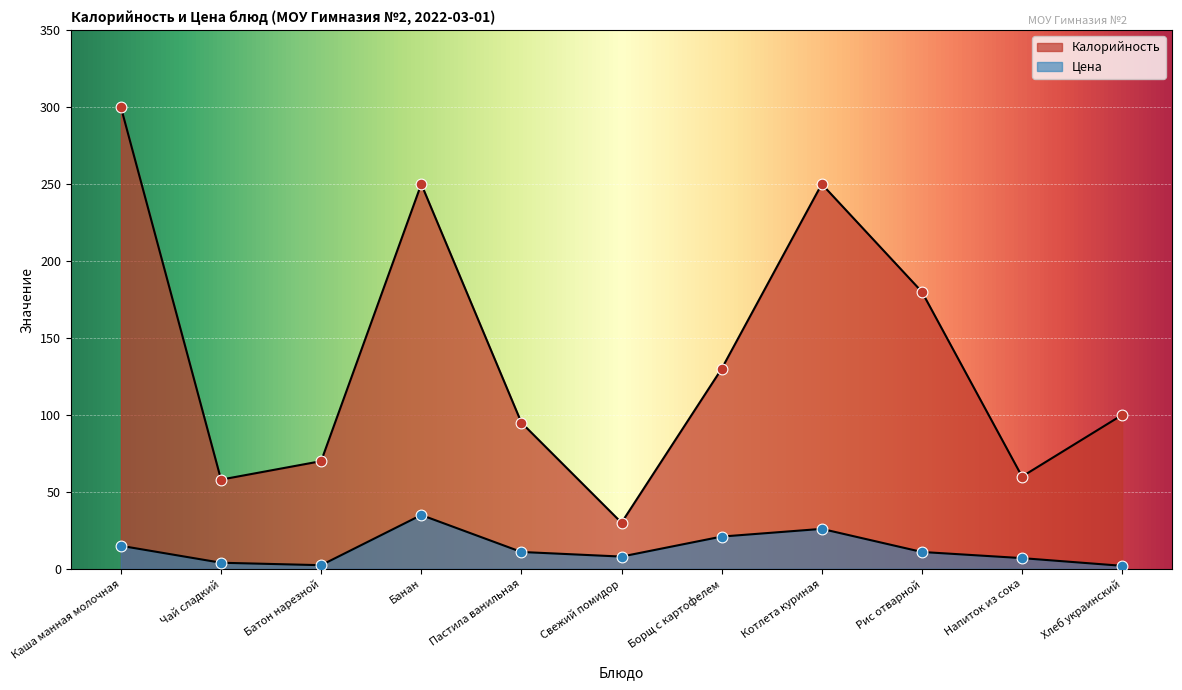

Which has a higher value, Хлеб украинский or Батон нарезной?

Хлеб украинский